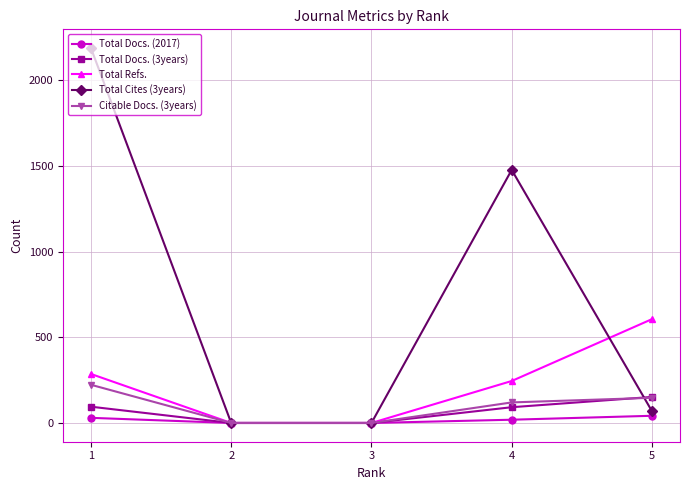

At how many categories does at least one series exceed 863?

2